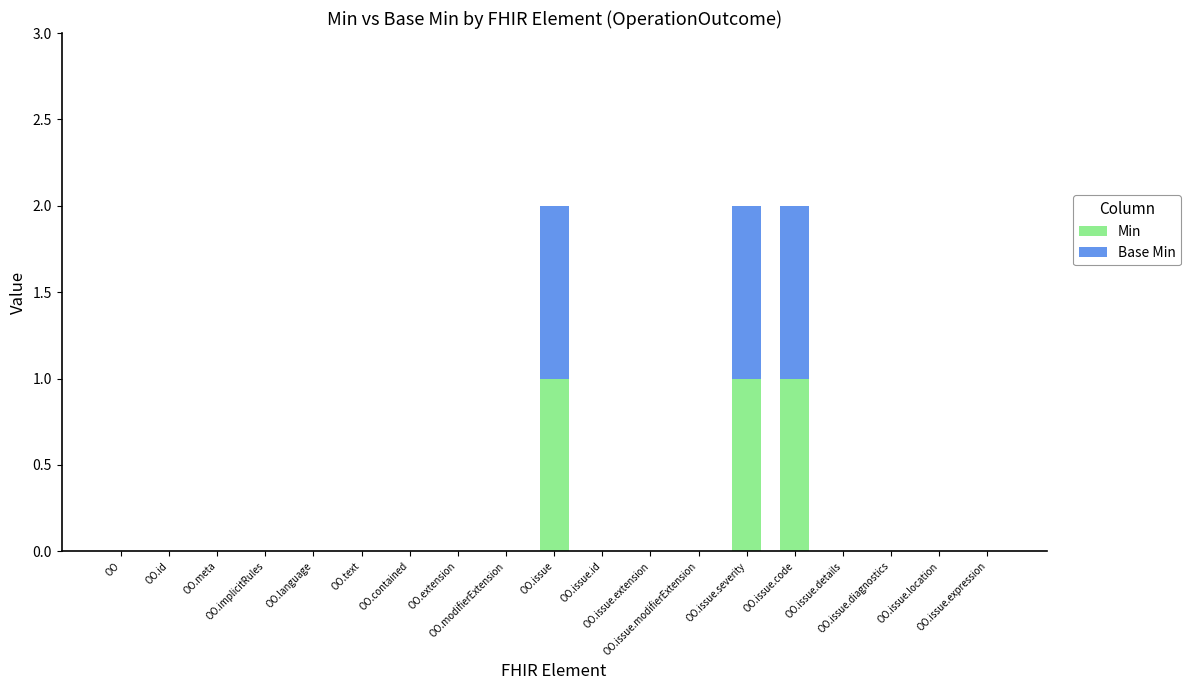

Does the chart contain stacked bars?

Yes